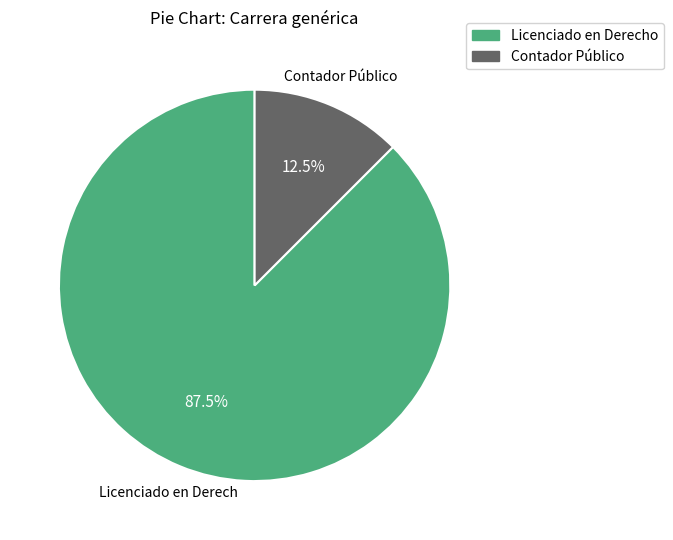

Is there any slice that represents more than half of the pie?

Yes